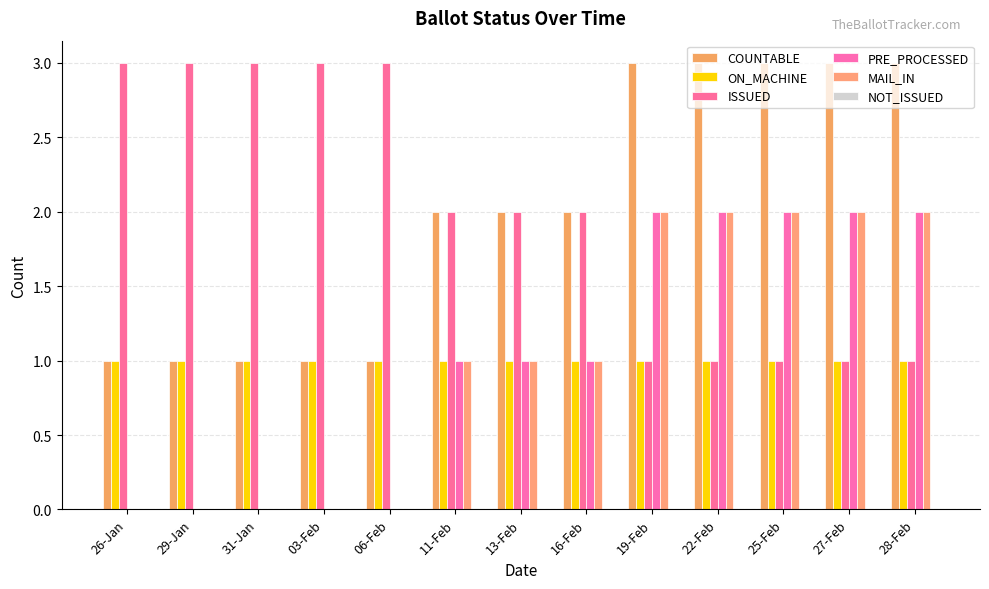

How many series are shown in this chart?

5